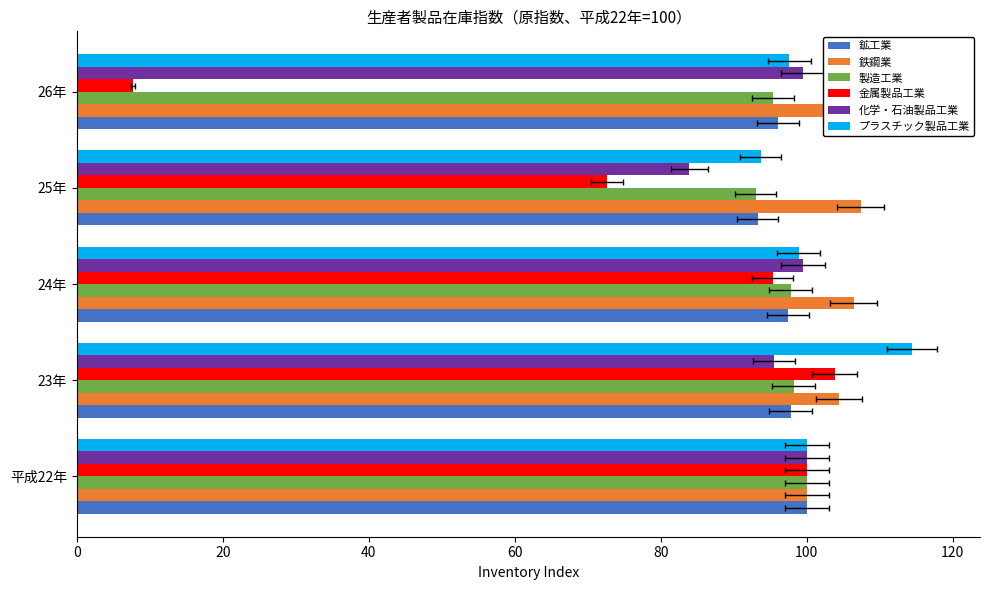

How many categories are shown in the chart?

5